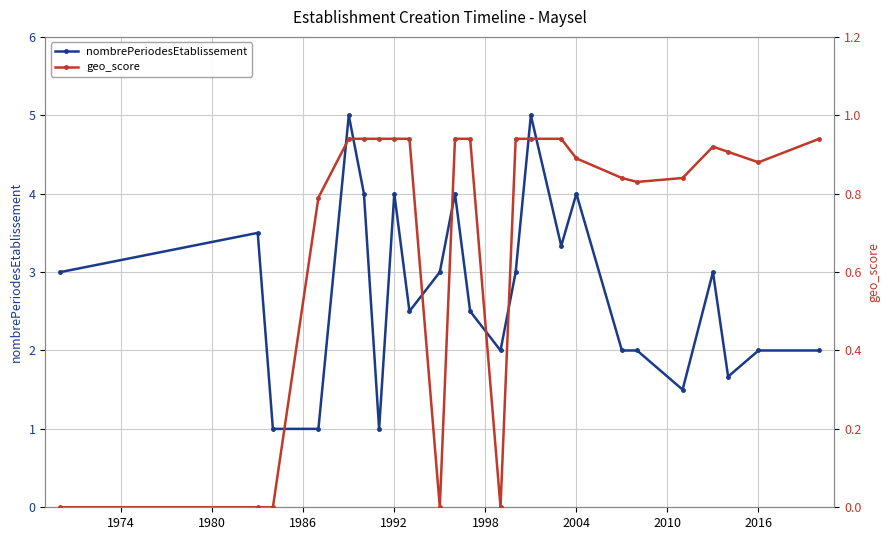

Reading left to right, list all the values displayed in this chart.

nombrePeriodesEtablissement: 3.0	3.5	1.0	1.0	5.0	4.0	1.0	4.0	2.5	3.0	4.0	2.5	2.0	3.0	5.0	3.3	4.0	2.0	2.0	1.5	3.0	1.7	2.0	2.0
geo_score: 0.0	0.0	0.0	0.8	0.9	0.9	0.9	0.9	0.9	0.0	0.9	0.9	0.0	0.9	0.9	0.9	0.9	0.8	0.8	0.8	0.9	0.9	0.9	0.9